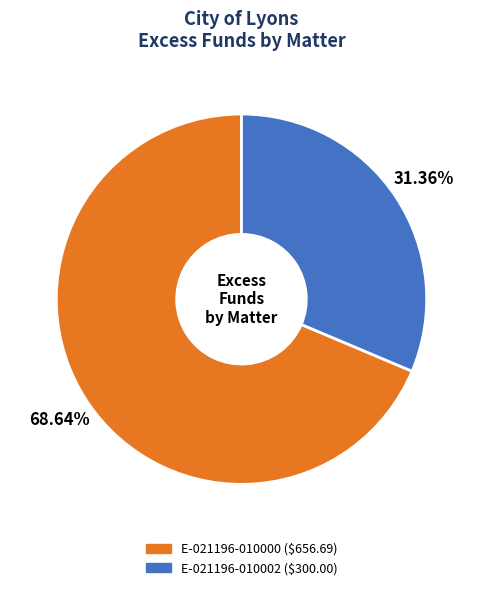

Is there any slice that represents more than half of the pie?

Yes